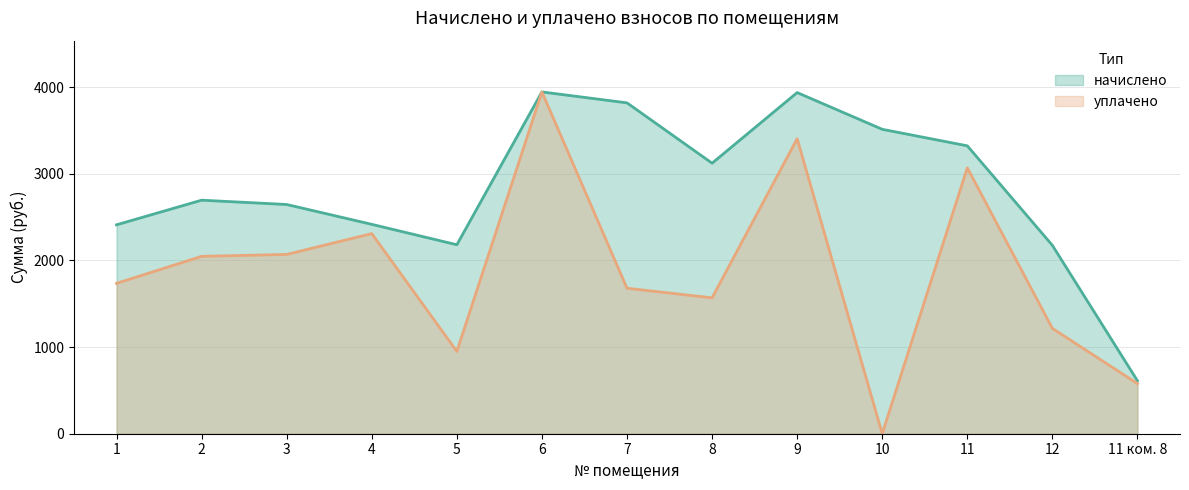

What is the spread (max minus min) of values at 5?

1231.0